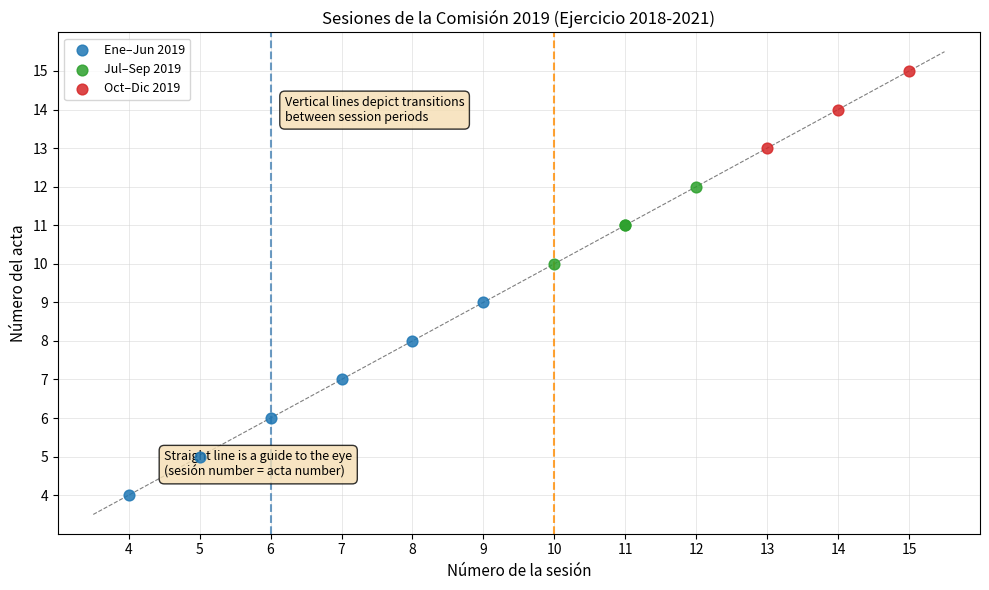

What are all the series names shown in the legend?

Ene–Jun 2019, Jul–Sep 2019, Oct–Dic 2019